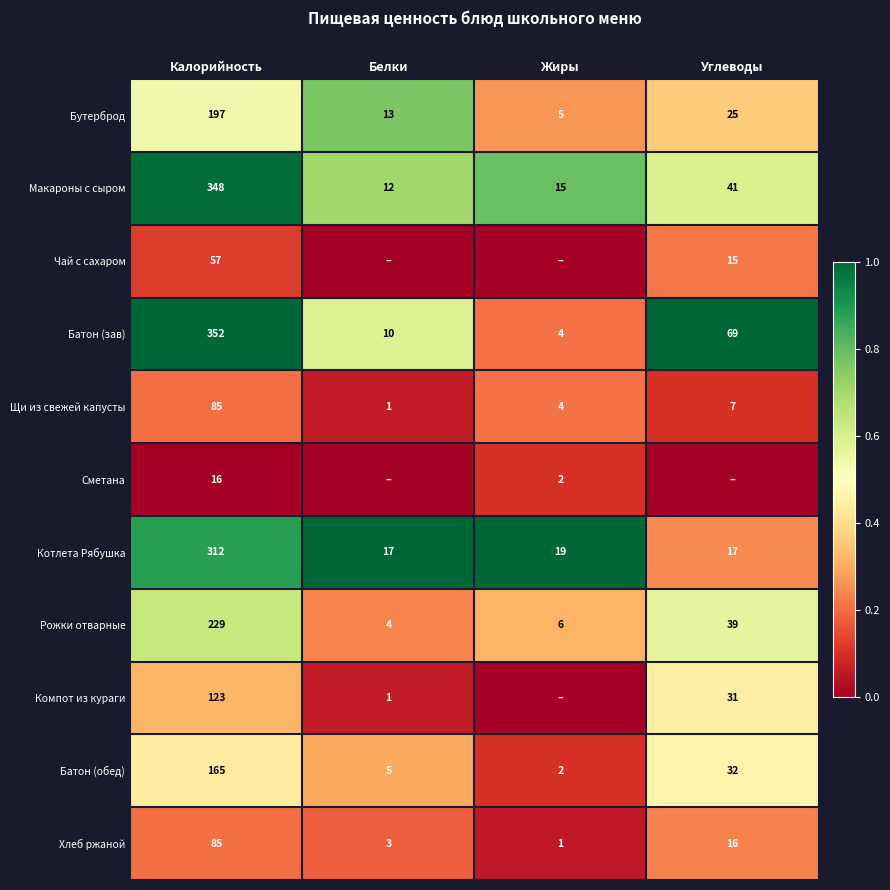

At which label is Котлета Рябушка closest to 164?

Жиры